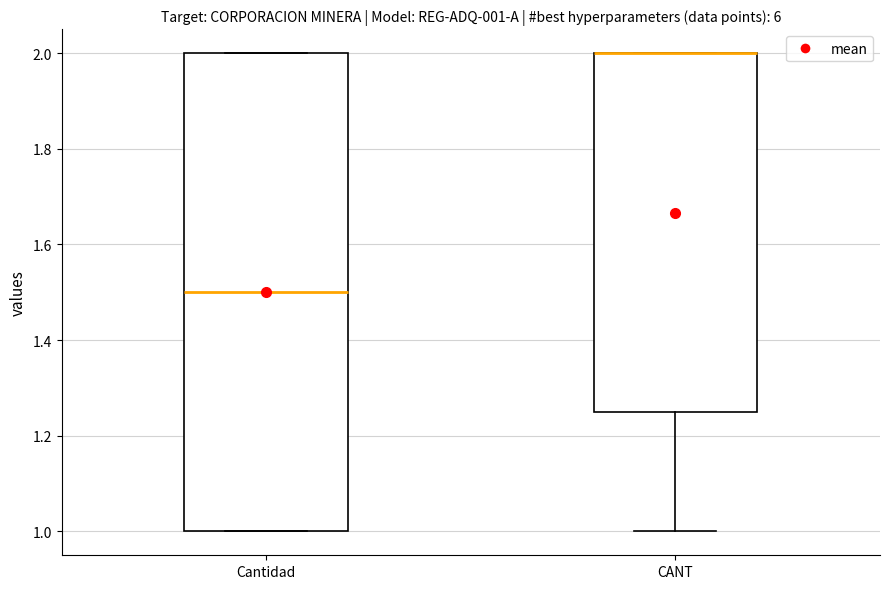

Which box is the tallest, from its lower edge to its upper edge?

Cantidad